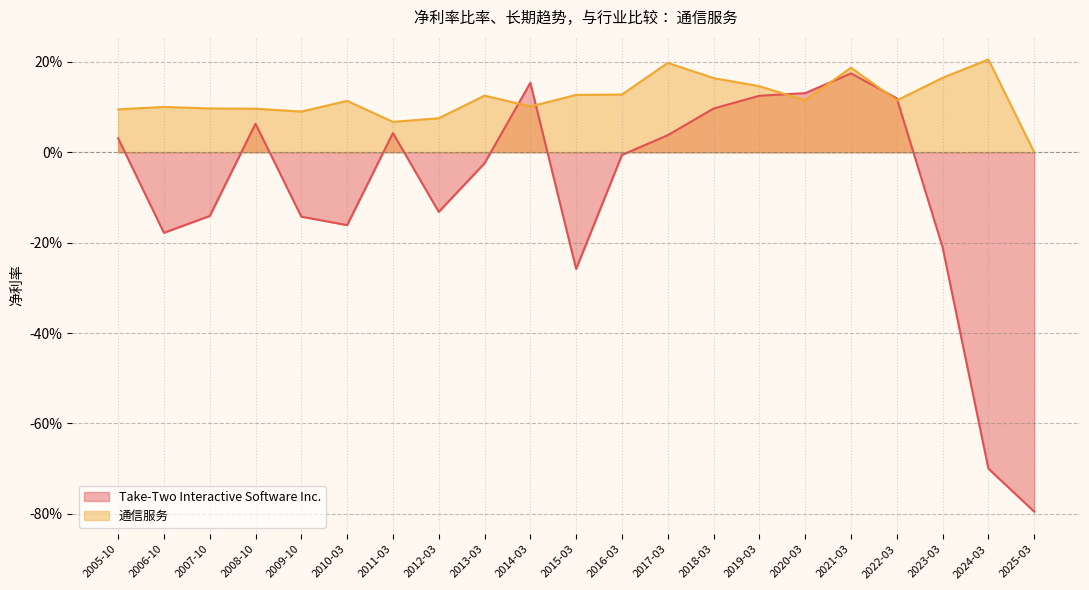

What value does the Take-Two Interactive Software Inc. series have at 2008-10?

0.1